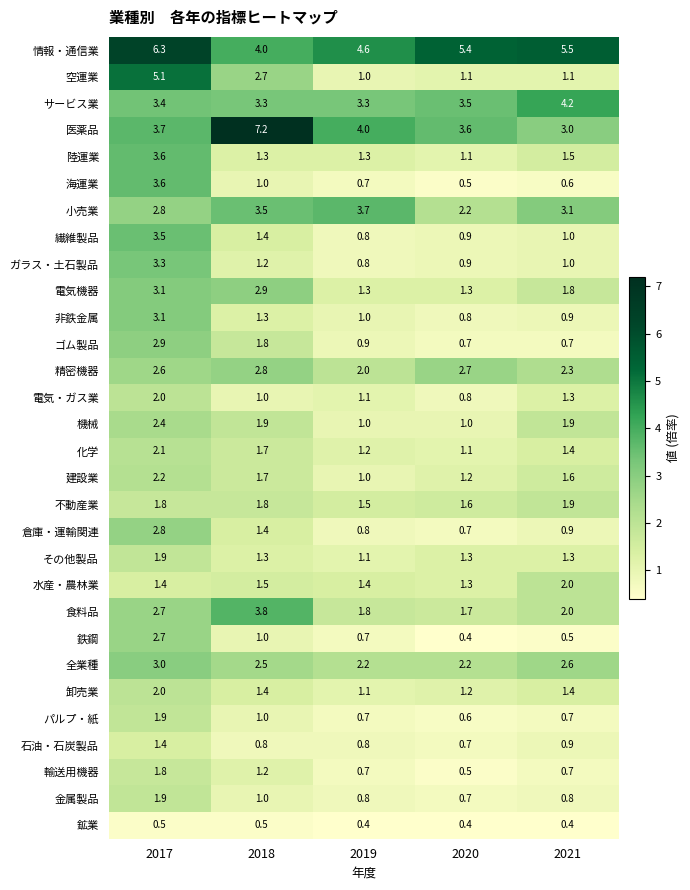

At which label does 食料品 first exceed 2?

2017